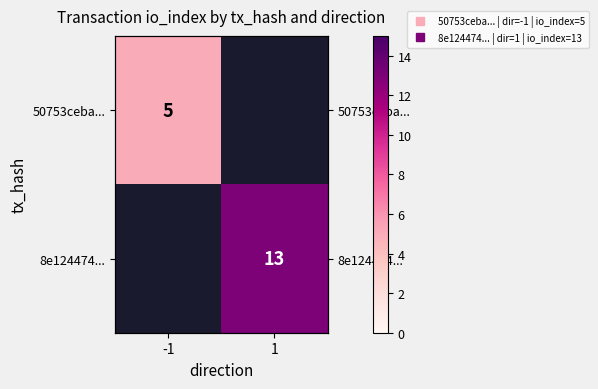

What is the minimum value shown in the chart?

5.0